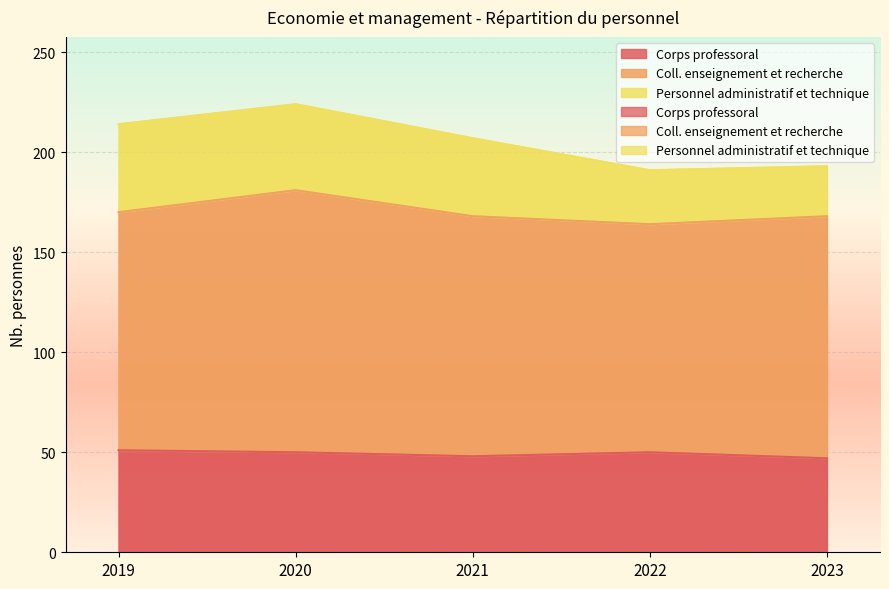

What is the average value of the Coll. enseignement et recherche series?

121